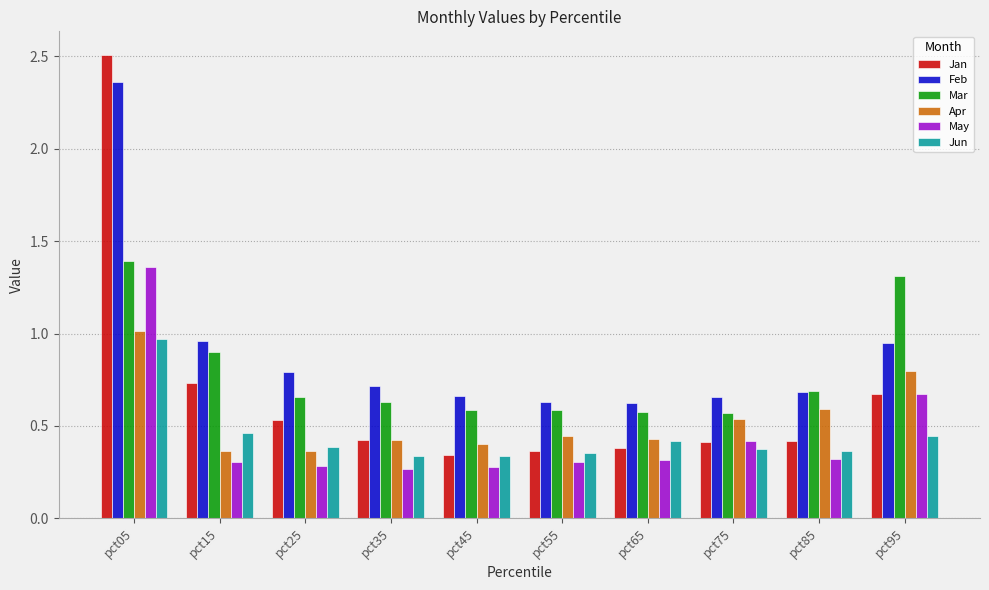

Is it true that Jan equals 0.1 at pct85?

False